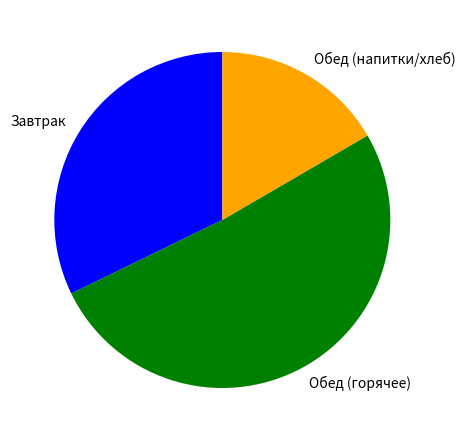

How many slices are in this pie chart?

3